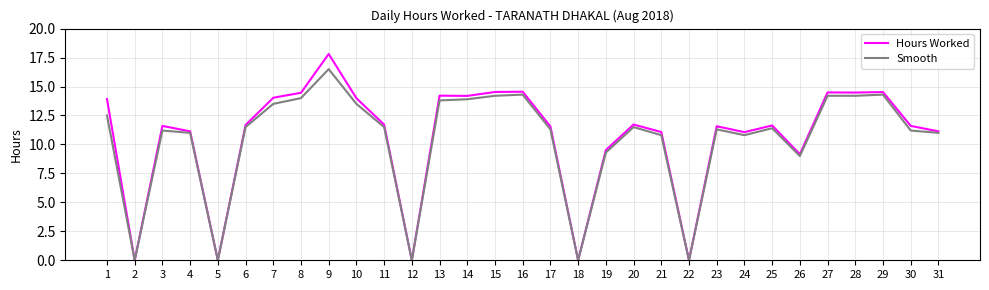

Is it true that Smooth equals 21.8 at 9?

False